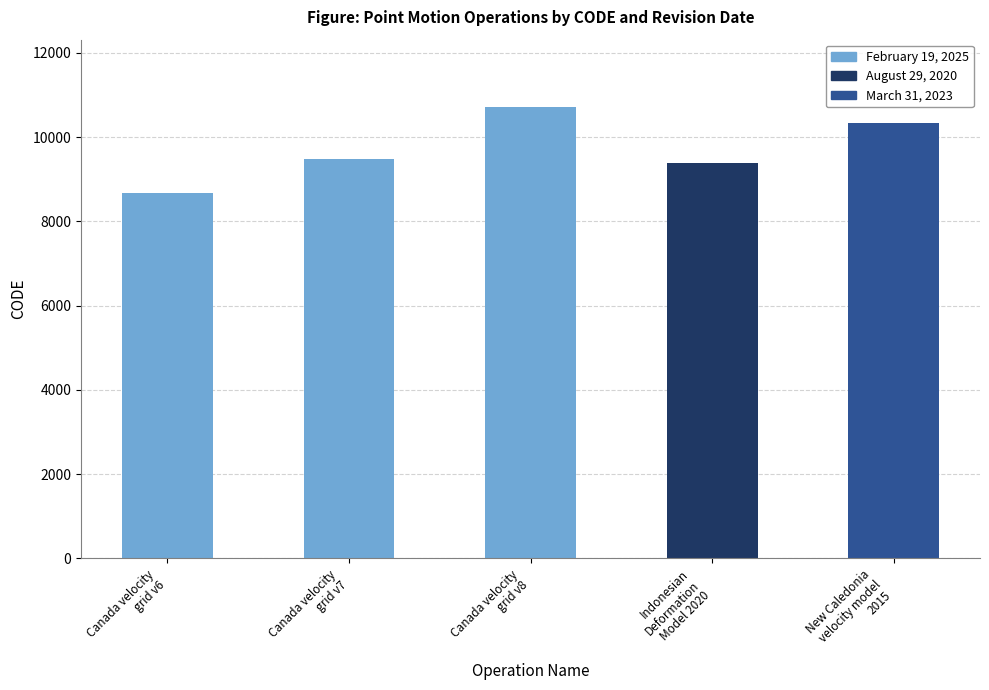

Reading left to right, transcribe all the data shown in this chart.

8676	9483	10707	9375	10323